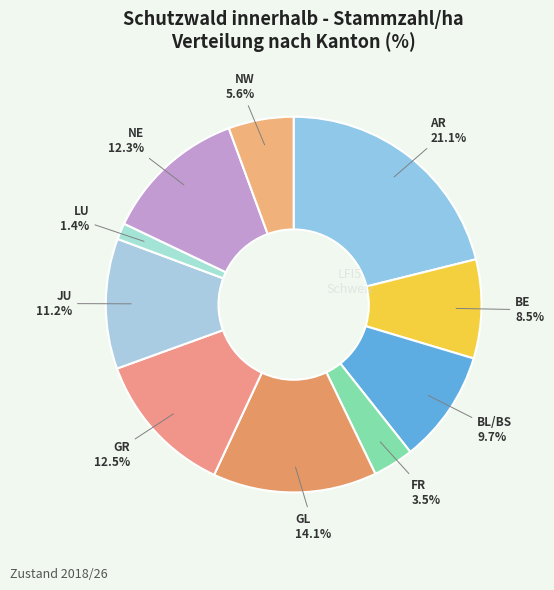

Is there a majority slice in this chart?

No